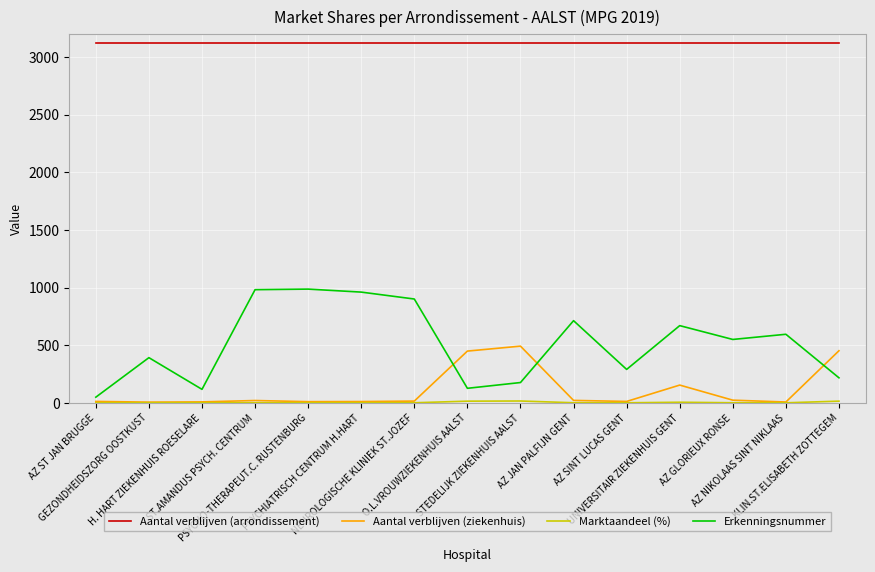

What is the maximum value for Erkenningsnummer?

987.0